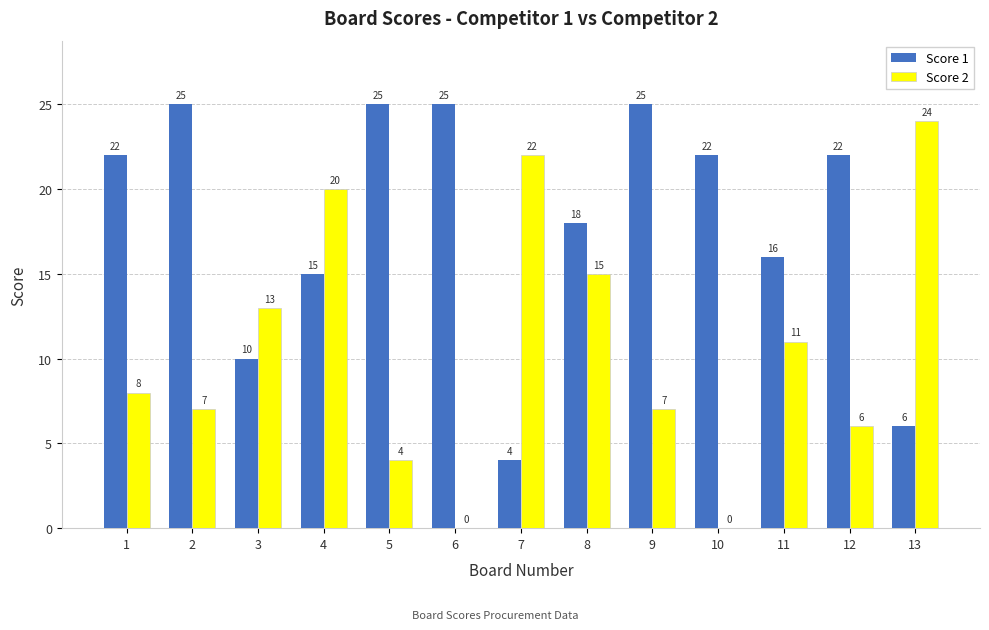

What is the total value across all series at 8?

33